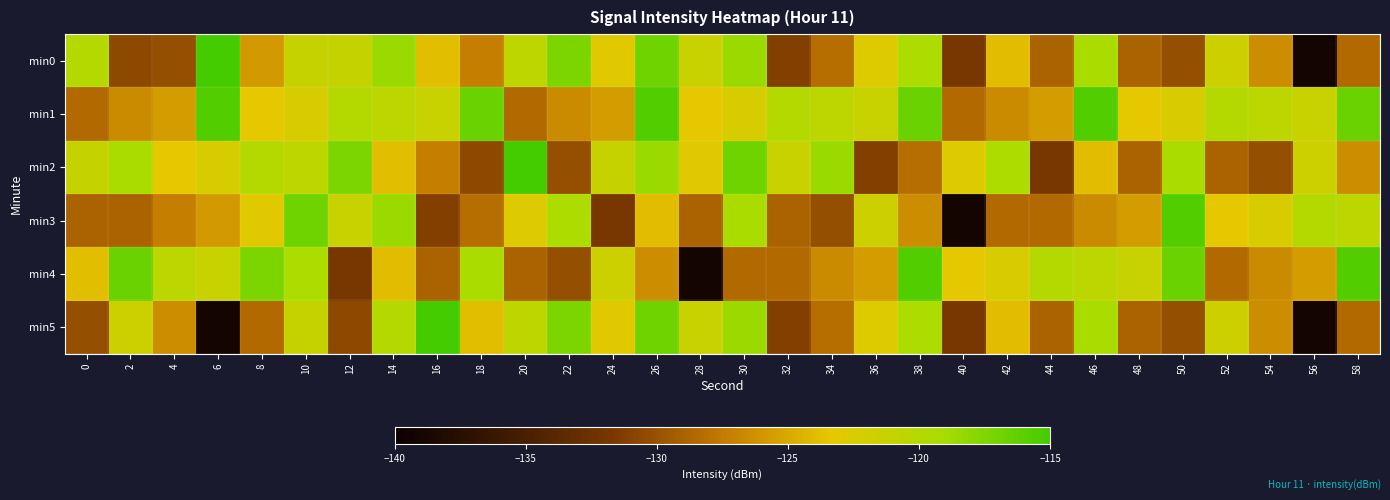

Reading left to right, transcribe all the data shown in this chart.

min0: 0=-119.8	2=-130.6	4=-130.2	6=-115.0	8=-125.8	10=-121.2	12=-121.1	14=-118.6	16=-123.8	18=-127.2	20=-120.6	22=-117.4	24=-123.0	26=-116.8	28=-121.3	30=-118.6	32=-131.2	34=-128.2	36=-122.9	38=-119.3	40=-131.8	42=-124.0	44=-128.9	46=-119.3	48=-128.9	50=-130.1	52=-121.7	54=-126.4	56=-139.0	58=-128.5
min1: 0=-128.5	2=-126.6	4=-125.6	6=-115.7	8=-123.4	10=-122.3	12=-120.0	14=-120.4	16=-121.3	18=-116.6	20=-128.5	22=-126.6	24=-125.6	26=-115.7	28=-123.4	30=-122.3	32=-120.0	34=-120.4	36=-121.3	38=-116.6	40=-128.5	42=-126.6	44=-125.6	46=-115.7	48=-123.4	50=-122.3	52=-120.0	54=-120.4	56=-121.3	58=-116.6
min2: 0=-121.1	2=-119.3	4=-123.4	6=-122.3	8=-120.0	10=-120.6	12=-117.4	14=-123.8	16=-127.2	18=-130.6	20=-115.0	22=-130.2	24=-121.2	26=-118.6	28=-123.0	30=-116.8	32=-121.3	34=-118.6	36=-131.2	38=-128.2	40=-122.9	42=-119.3	44=-131.8	46=-124.0	48=-128.9	50=-119.3	52=-128.9	54=-130.1	56=-121.7	58=-126.4
min3: 0=-128.9	2=-128.9	4=-127.2	6=-125.8	8=-123.0	10=-116.8	12=-121.3	14=-118.6	16=-131.2	18=-128.2	20=-122.9	22=-119.3	24=-131.8	26=-124.0	28=-128.9	30=-119.3	32=-128.9	34=-130.1	36=-121.7	38=-126.4	40=-139.0	42=-128.5	44=-128.5	46=-126.6	48=-125.6	50=-115.7	52=-123.4	54=-122.3	56=-120.0	58=-120.4
min4: 0=-123.8	2=-116.6	4=-120.4	6=-121.3	8=-117.4	10=-119.3	12=-131.8	14=-124.0	16=-128.9	18=-119.3	20=-128.9	22=-130.1	24=-121.7	26=-126.4	28=-139.0	30=-128.5	32=-128.5	34=-126.6	36=-125.6	38=-115.7	40=-123.4	42=-122.3	44=-120.0	46=-120.4	48=-121.3	50=-116.6	52=-128.5	54=-126.6	56=-125.6	58=-115.7
min5: 0=-130.1	2=-121.7	4=-126.4	6=-139.0	8=-128.5	10=-121.2	12=-130.6	14=-119.8	16=-115.0	18=-123.8	20=-120.6	22=-117.4	24=-123.0	26=-116.8	28=-121.3	30=-118.6	32=-131.2	34=-128.2	36=-122.9	38=-119.3	40=-131.8	42=-124.0	44=-128.9	46=-119.3	48=-128.9	50=-130.1	52=-121.7	54=-126.4	56=-139.0	58=-128.5